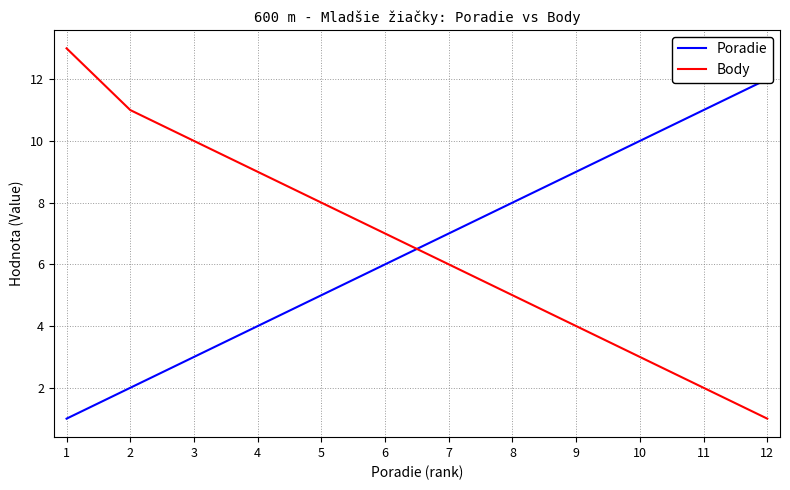

Reading left to right, list all the values displayed in this chart.

Poradie: 1	2	3	4	5	6	7	8	9	10	11	12
Body: 13	11	10	9	8	7	6	5	4	3	2	1